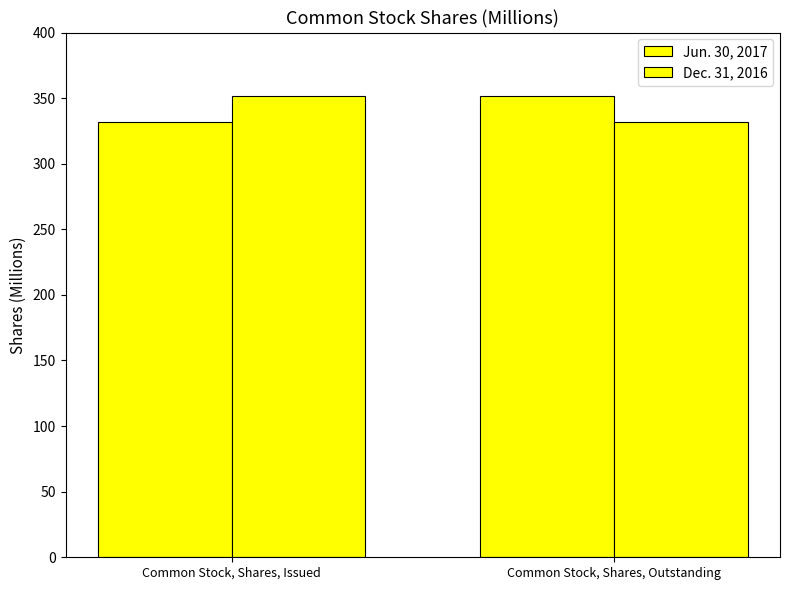

List the series in order of their peak value, highest first.

Jun. 30, 2017, Dec. 31, 2016